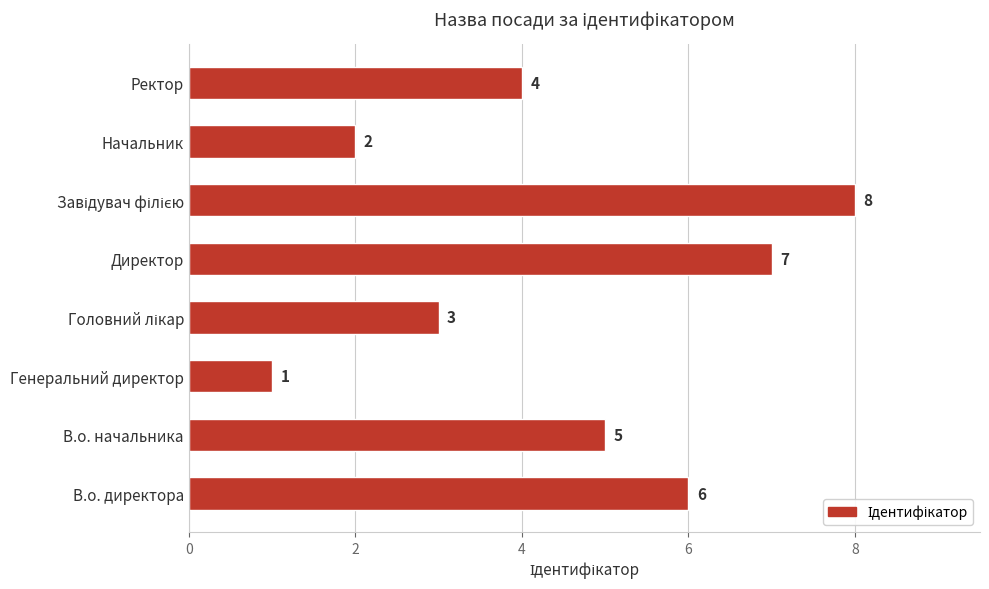

What is the approximate value at В.о. директора?

6